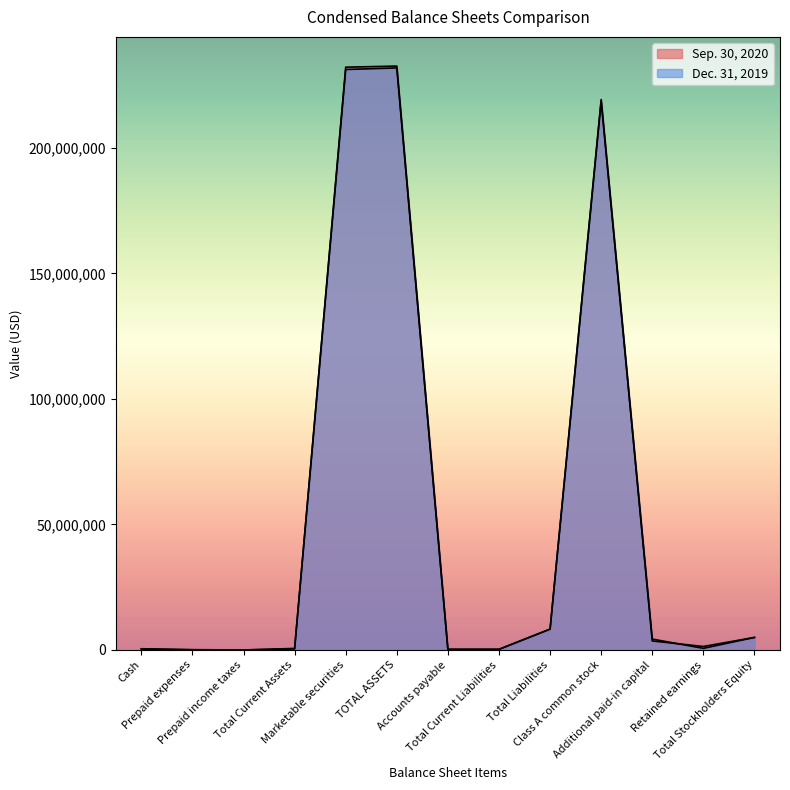

Which category has the lowest value in the Dec. 31, 2019 series?

Prepaid income taxes